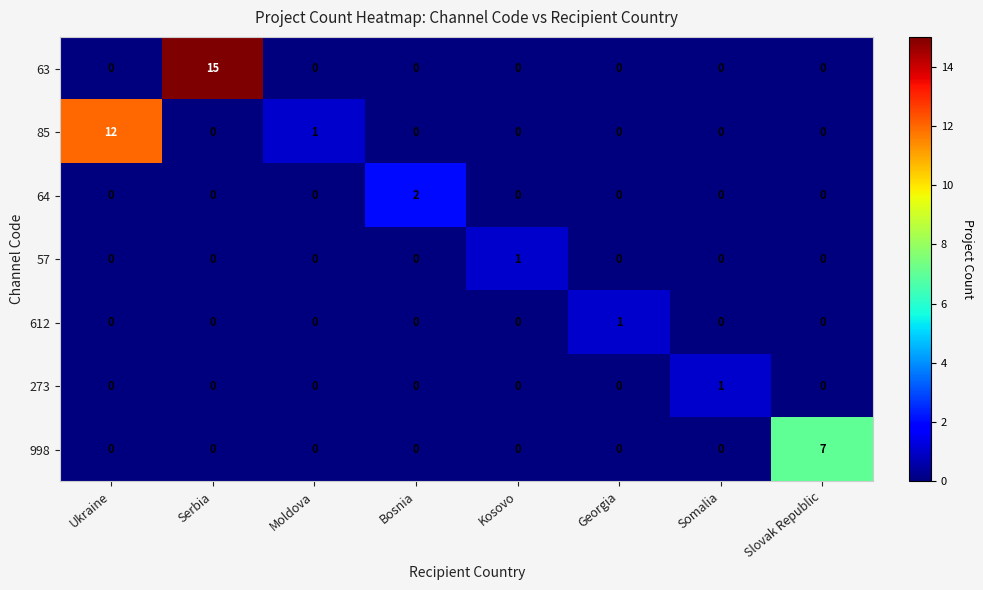

How many data points does each series have?

8